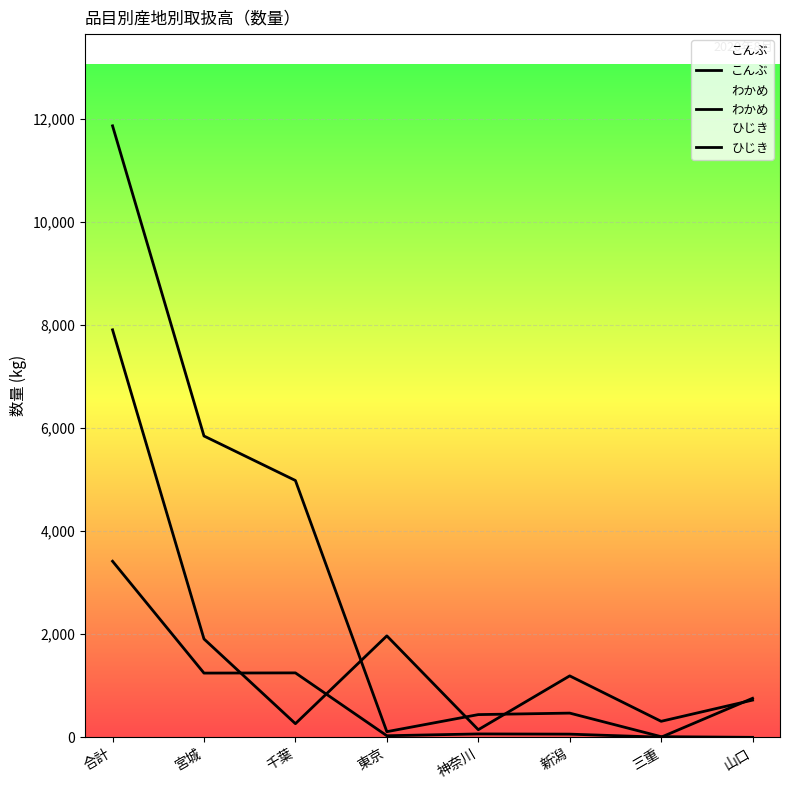

After their last crossing, which series has the higher values: ひじき or こんぶ?

こんぶ